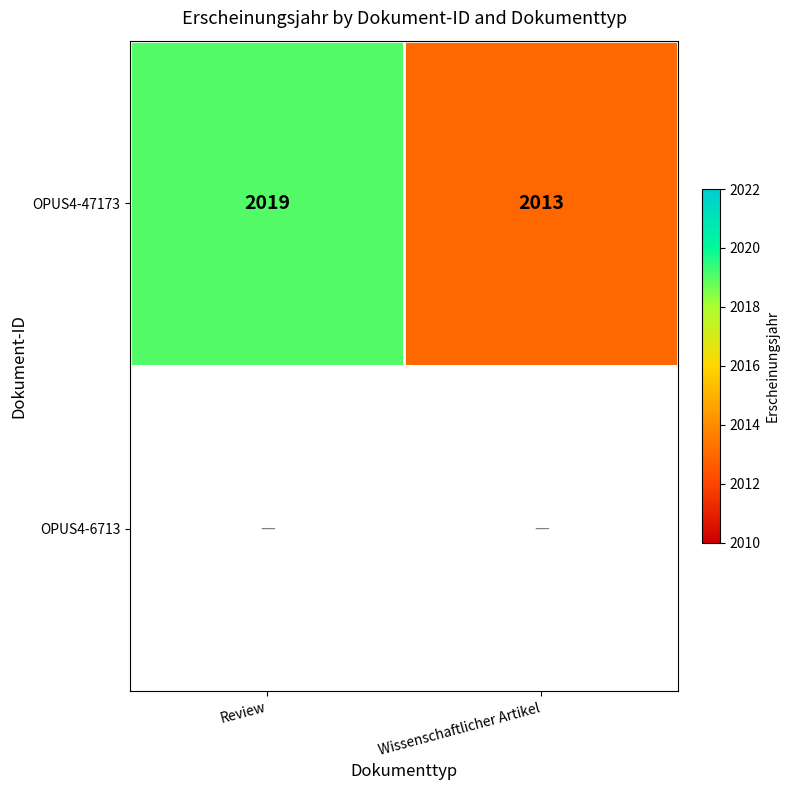

List the labels in order of OPUS4-47173 value, largest first.

Review, Wissenschaftlicher Artikel